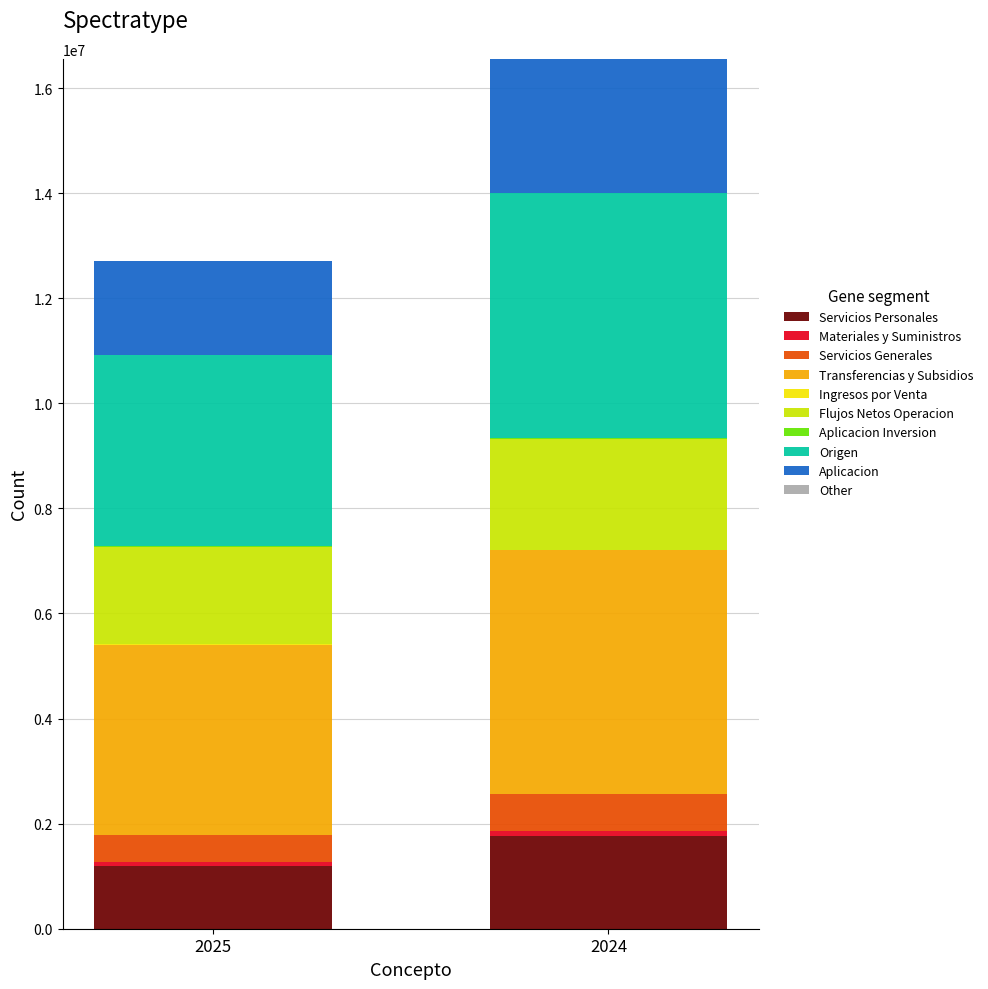

At which category is the sum across all series the highest?

2024